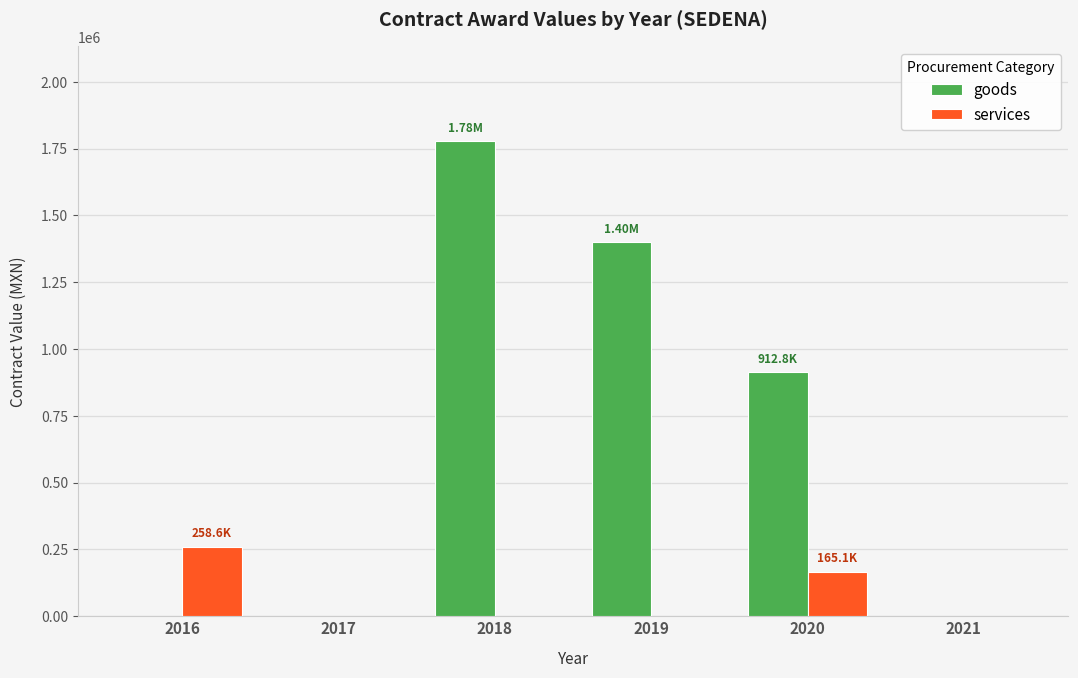

Are the bars grouped side by side (vs. stacked)?

Yes